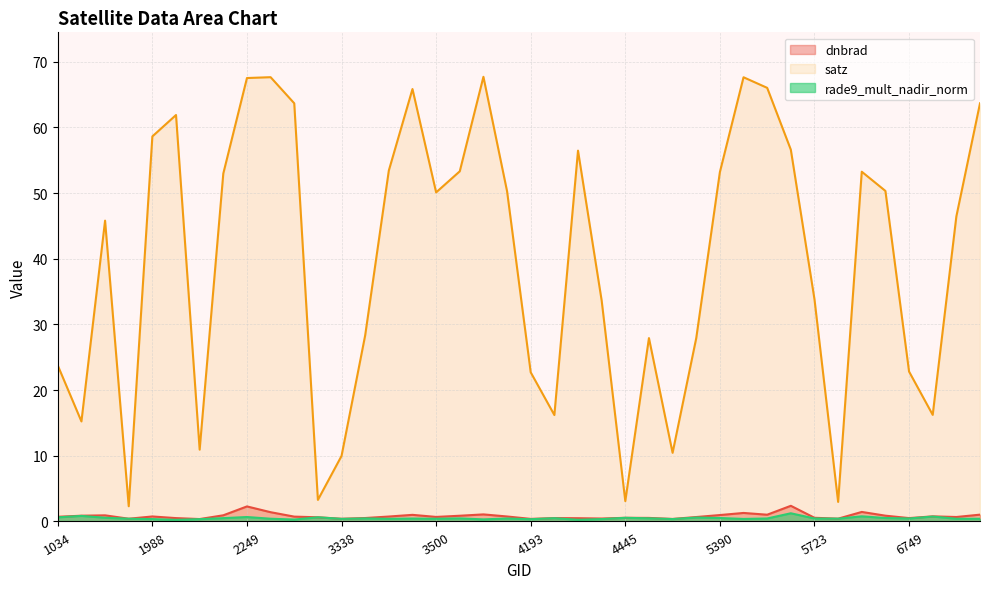

How many interior local valleys does the rade9_mult_nadir_norm series have?

12